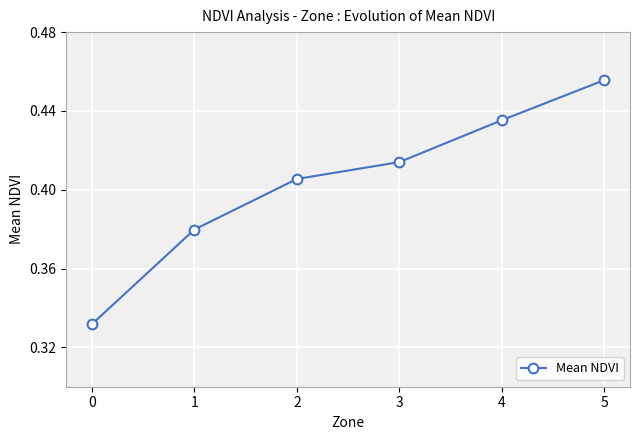

What is the difference between the maximum and second lowest values?

0.1